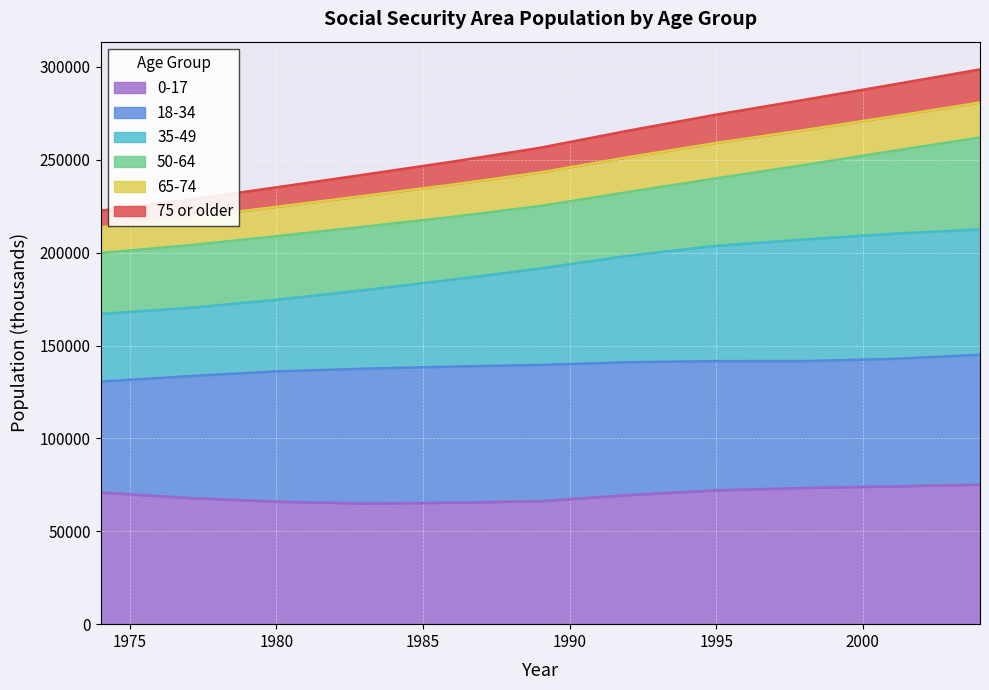

What is the minimum value for 0-17?

64956